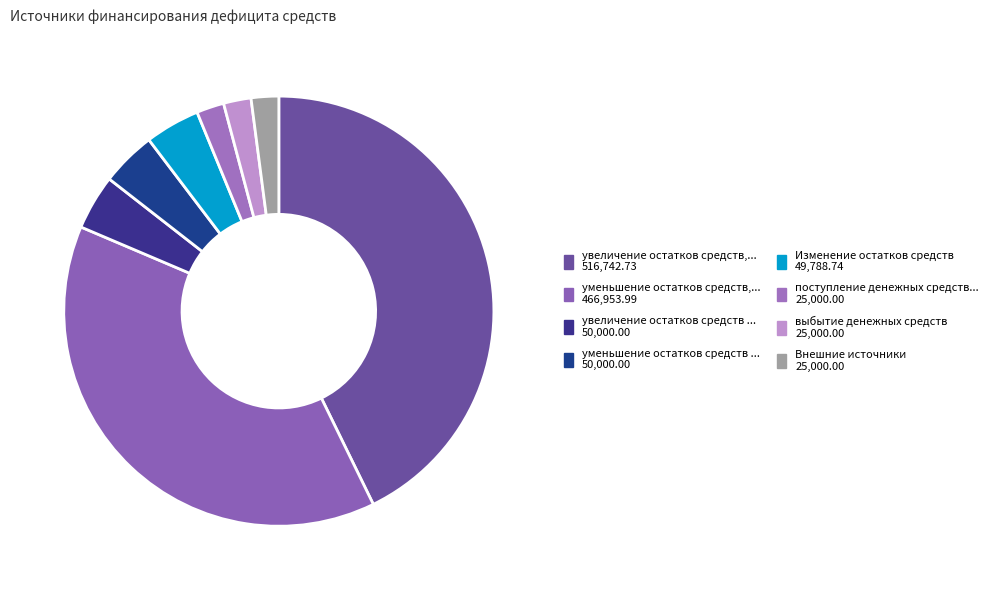

How many segments does this pie chart have?

8